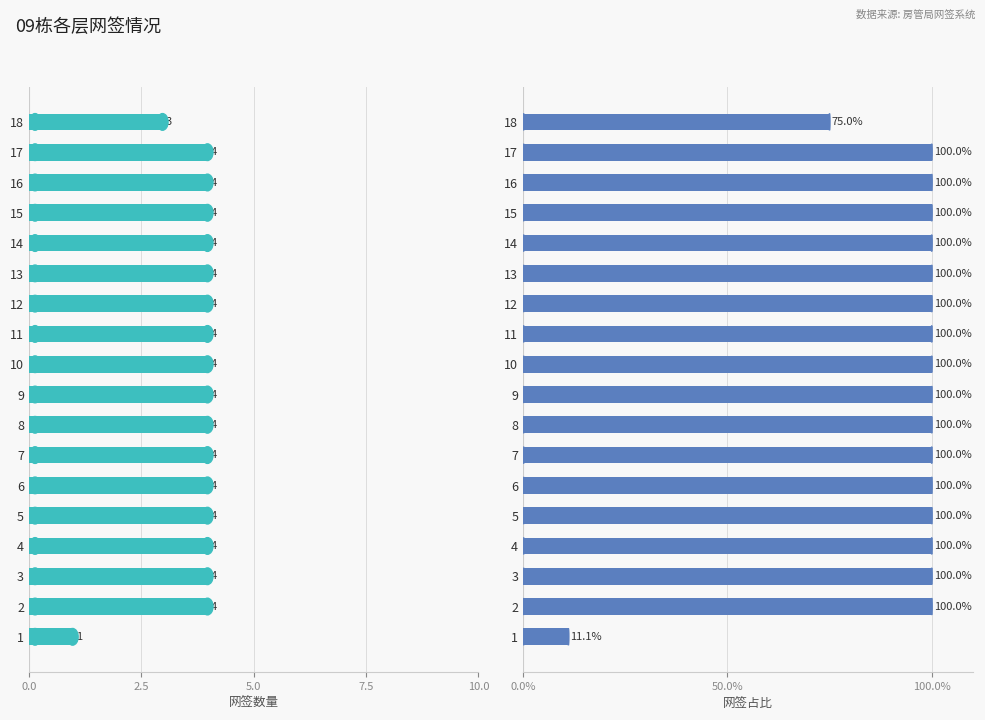

What is the maximum value shown in the chart?

100.0